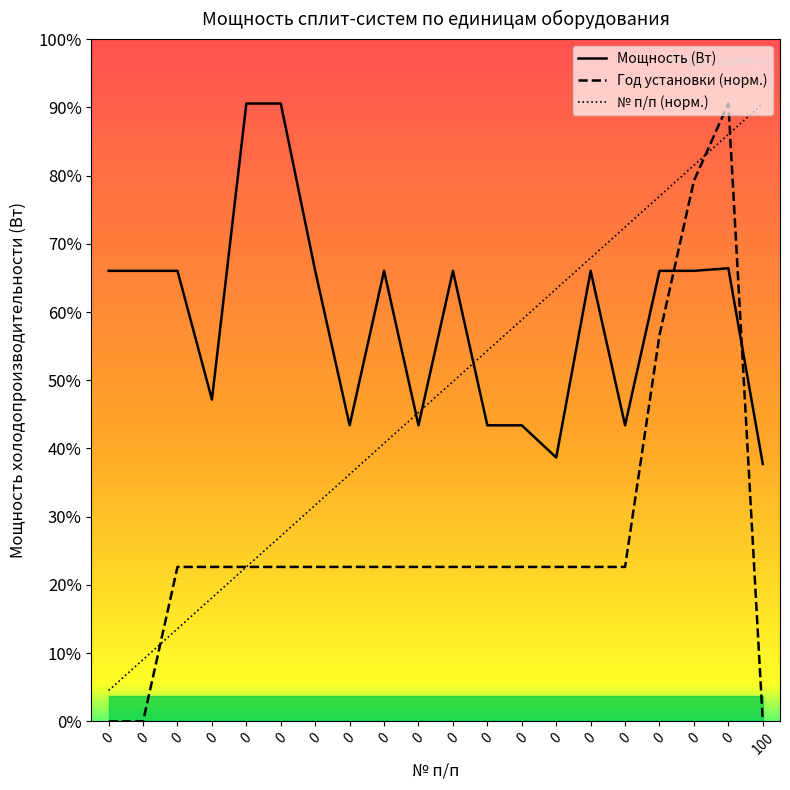

How many lines are shown in the chart?

3